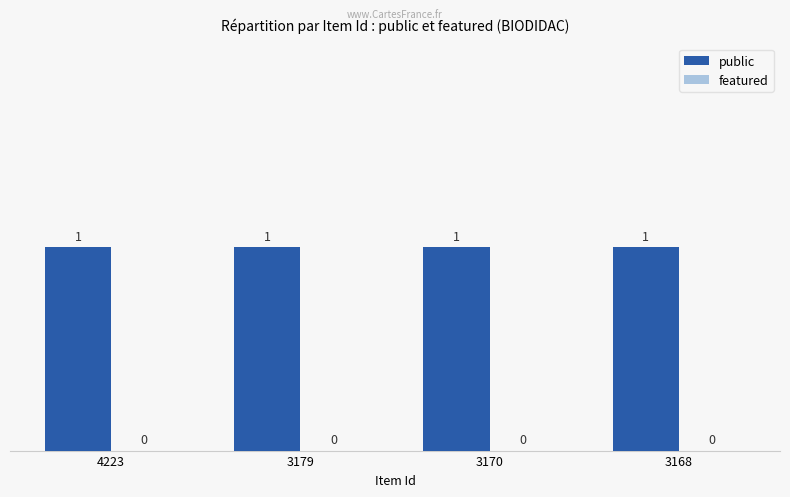

What is the spread (max minus min) of values at 3170?

1